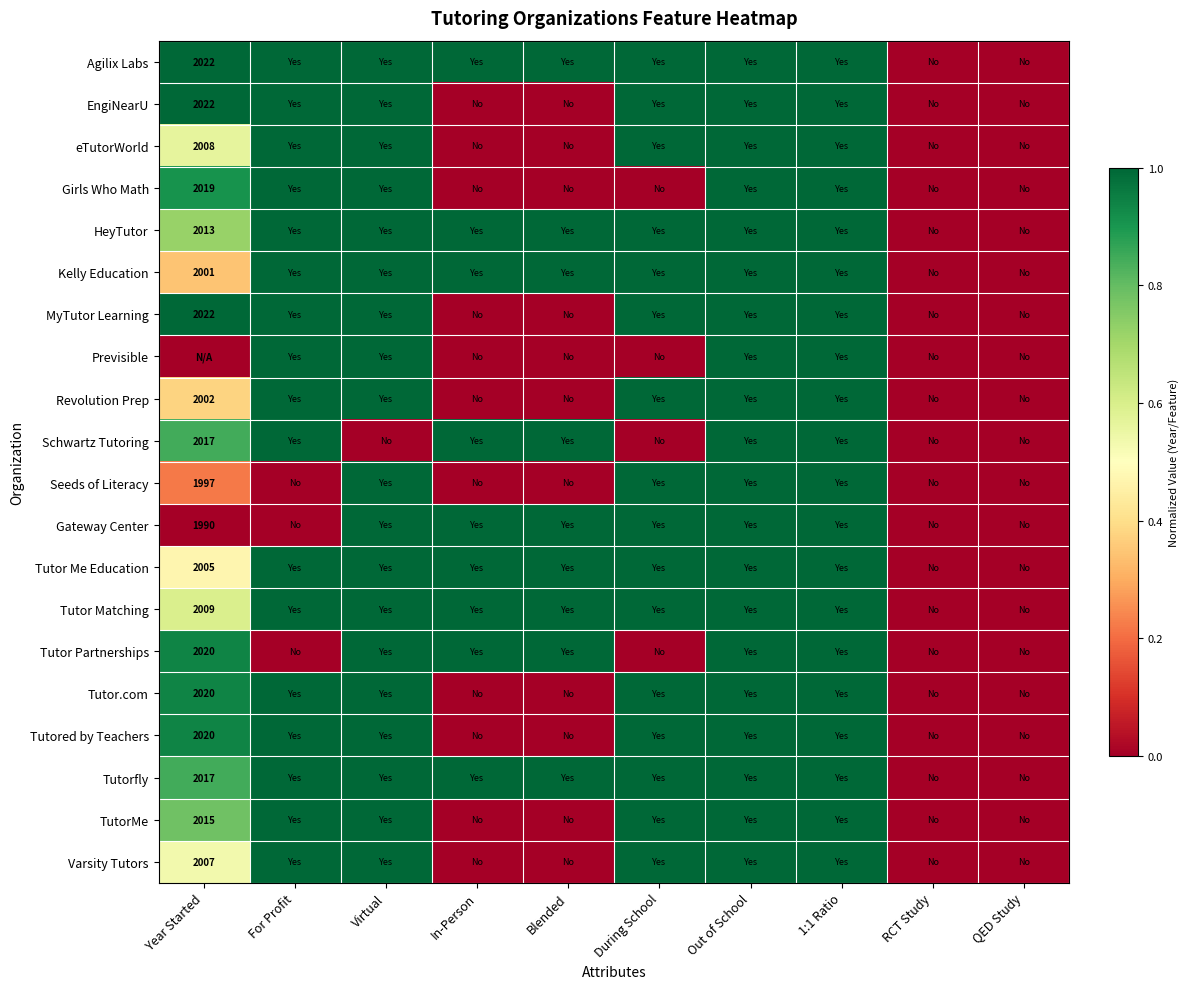

At how many categories does at least one series exceed 0?

8